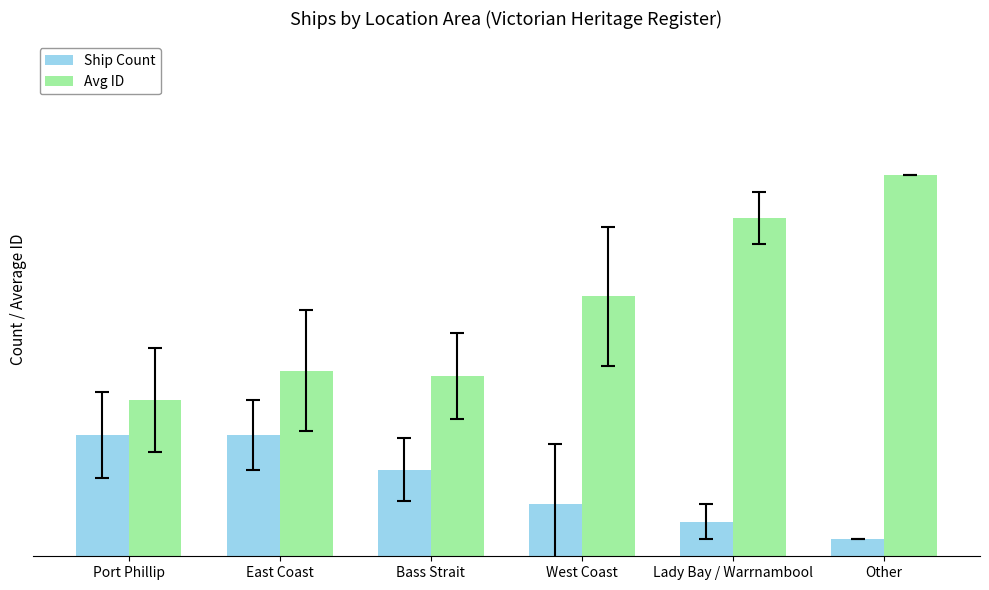

At which category is the sum across all series the highest?

Other